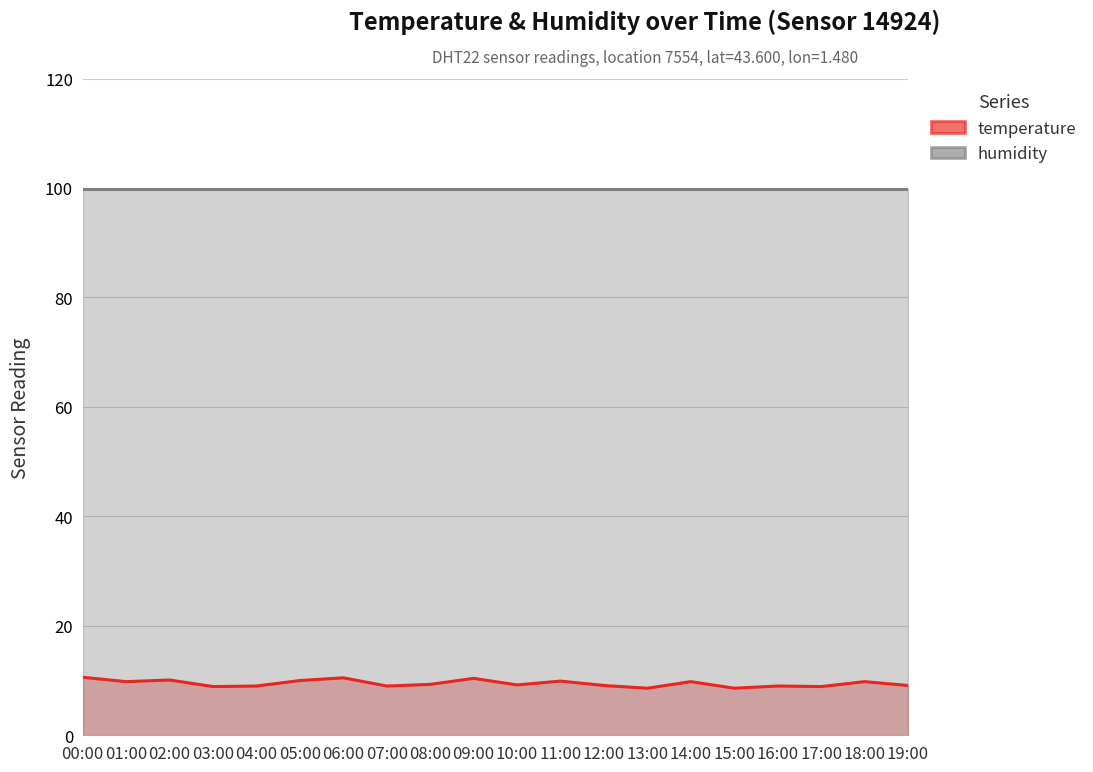

The value at 09:00 is 10.4. True or false?

True